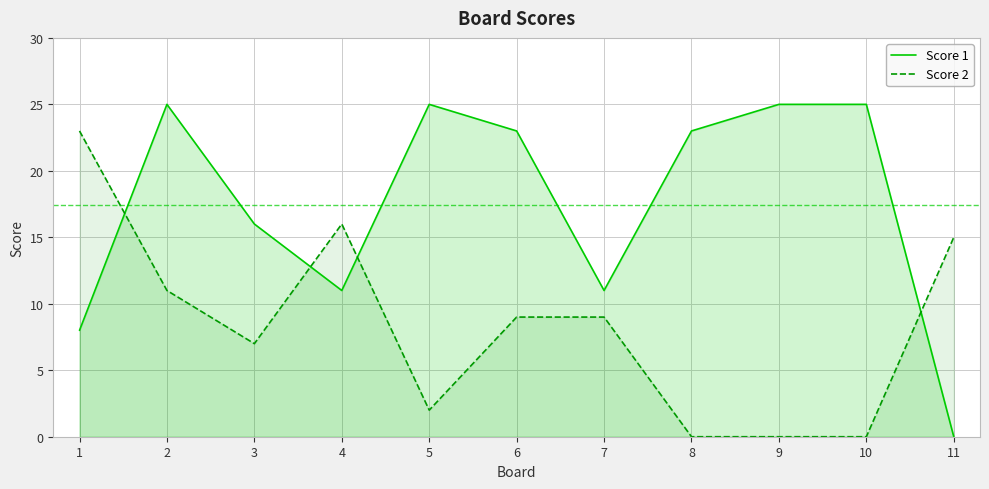

Where is Score 2 nearest to the value 11?

2